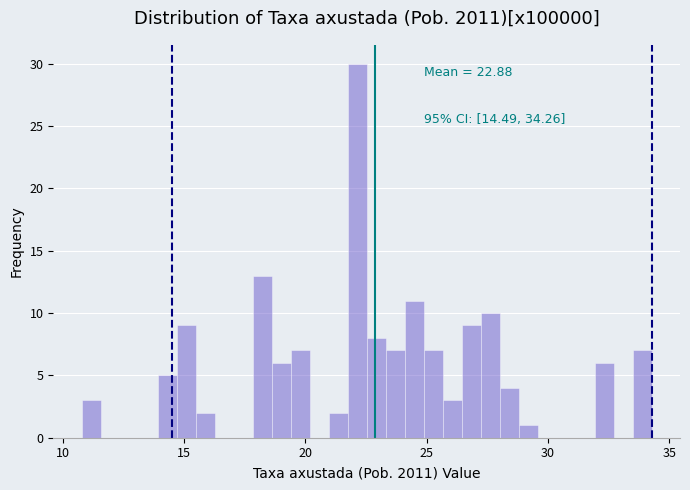

Read against the x-axis, roughly where is the centre of the tallest bar?

22.0